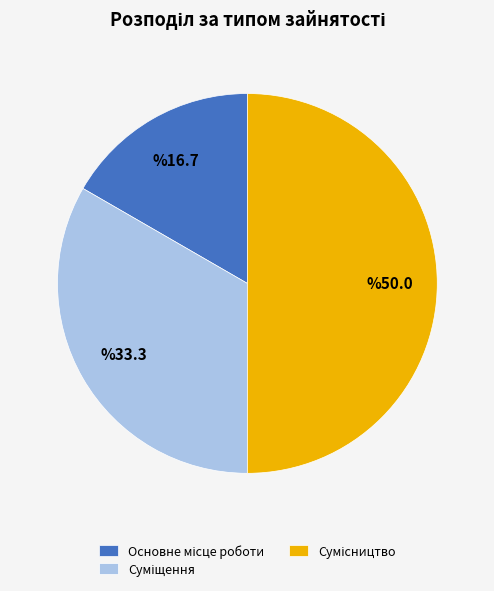

To the nearest percent, what portion does Суміщення represent?

33%